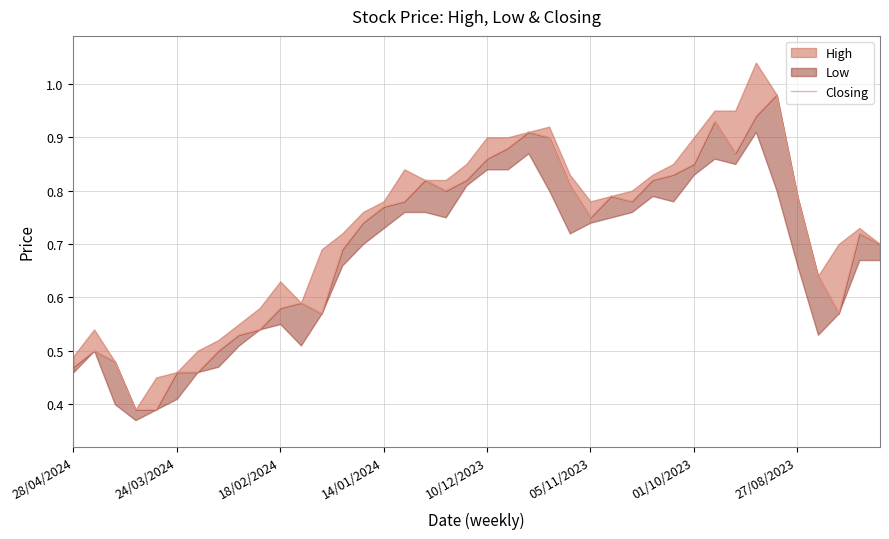

True or false: the data has more than 0 interior local peaks.

True